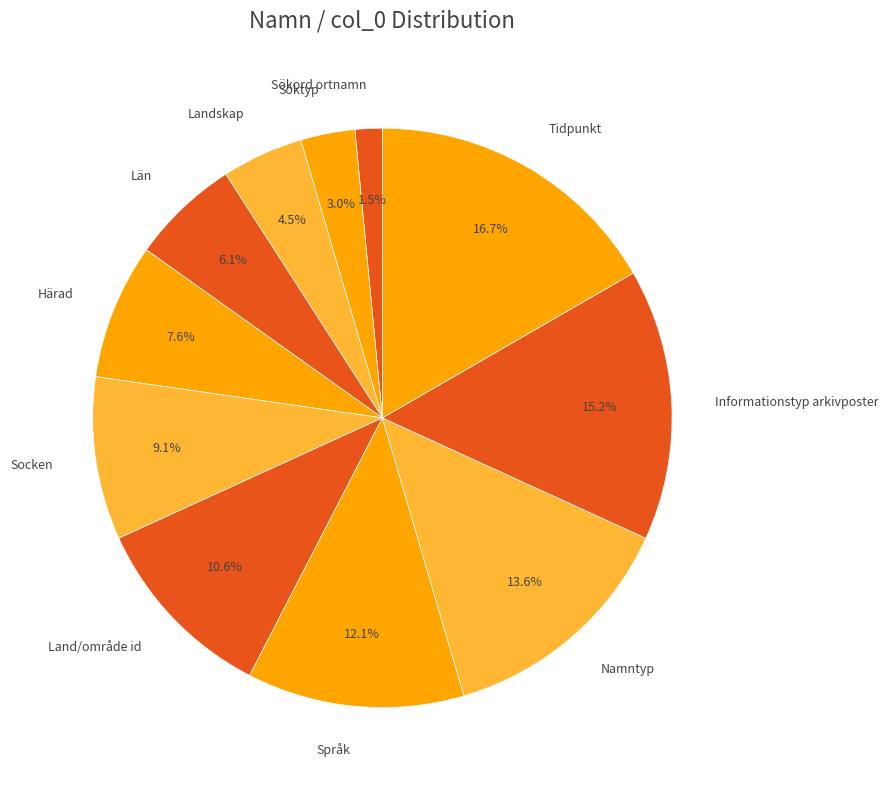

The Socken slice represents 9% of the pie. True or false?

True